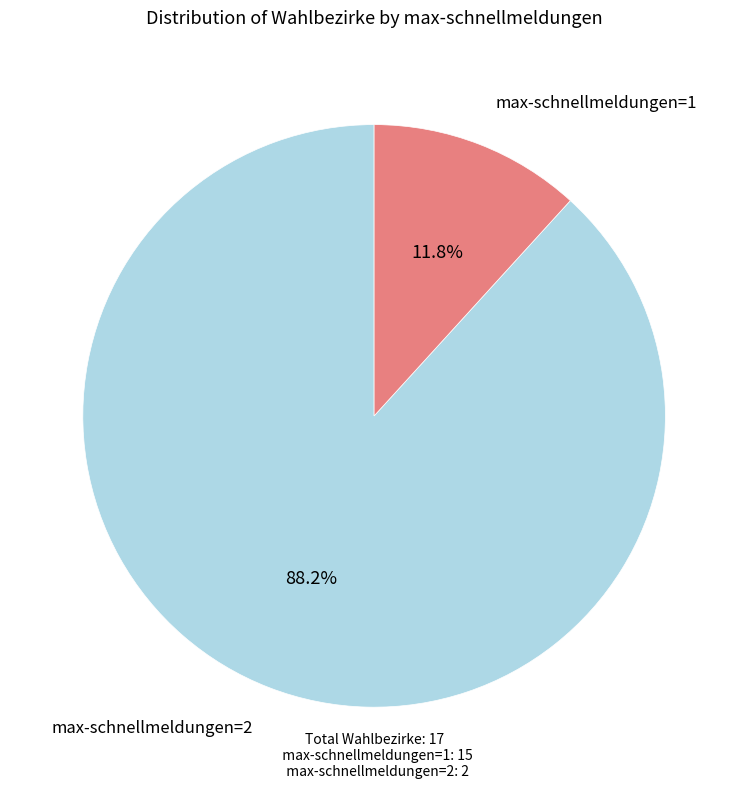

Rank the categories by value from lowest to highest.

max-schnellmeldungen=2, max-schnellmeldungen=1